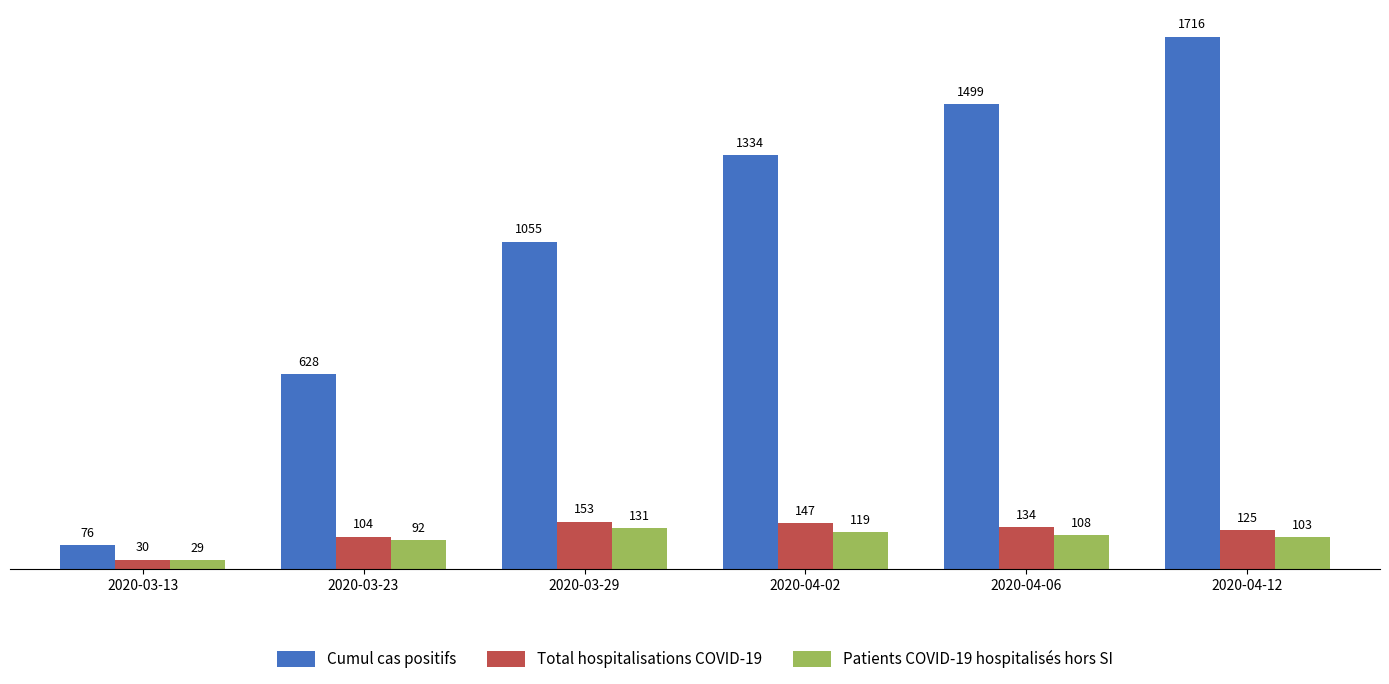

At how many categories does at least one series exceed 1206?

3